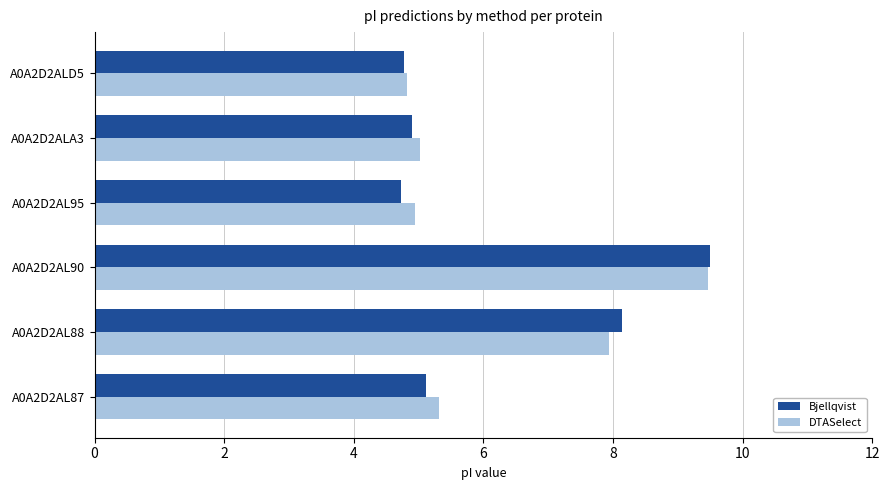

At which category is the sum across all series the highest?

A0A2D2AL90